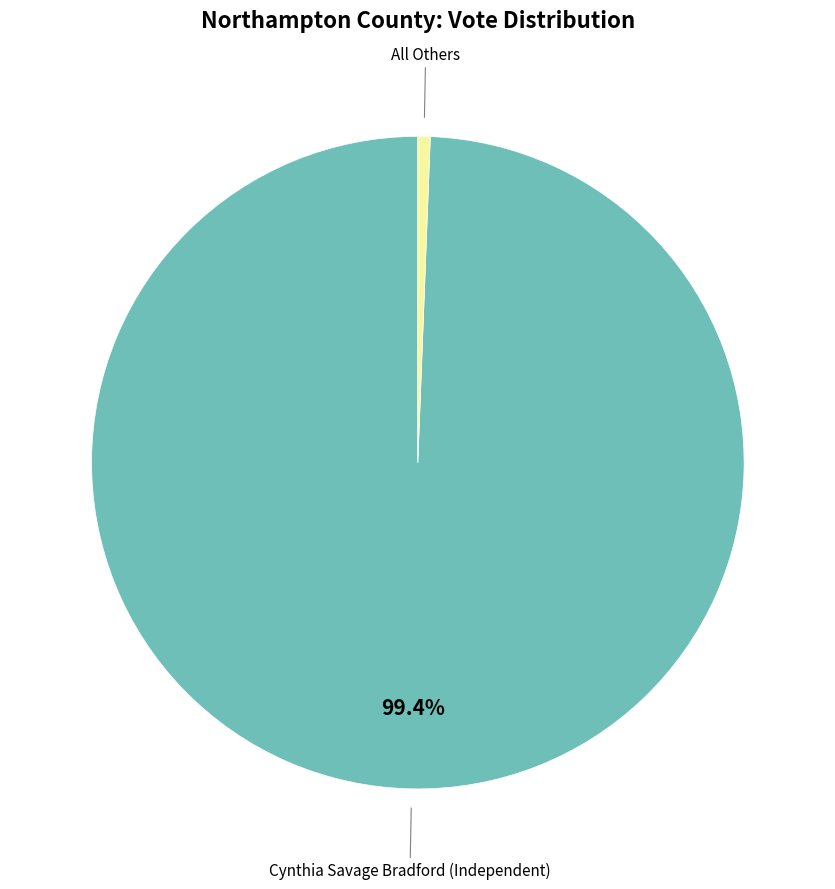

How many segments does this pie chart have?

2